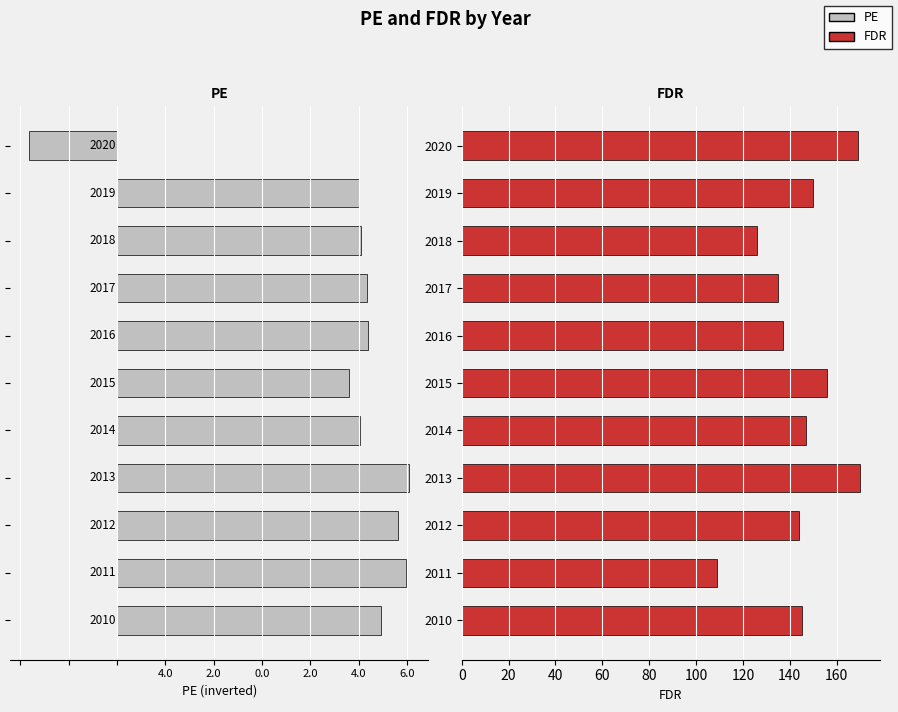

Reading left to right, extract all data points from this chart.

PE: -5.5	-6.0	-5.8	-6.0	-5.0	-4.8	-5.2	-5.2	-5.1	-5.0	1.8
FDR: 145.0	109.0	144.0	170.0	147.0	156.0	137.0	135.0	126.0	150.0	169.0